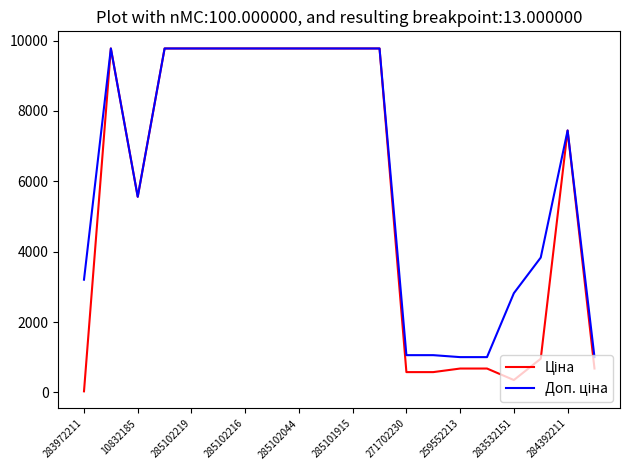

Which series has the largest total across all categories?

Доп. ціна